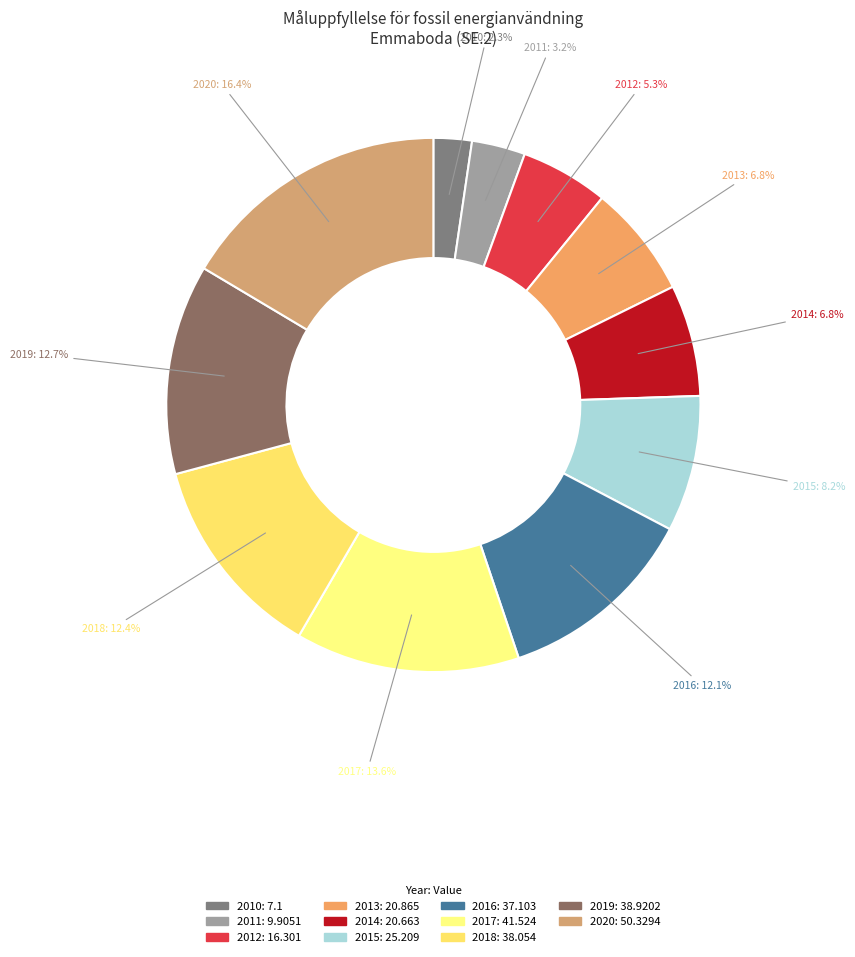

The 2010 slice represents 13% of the pie. True or false?

False